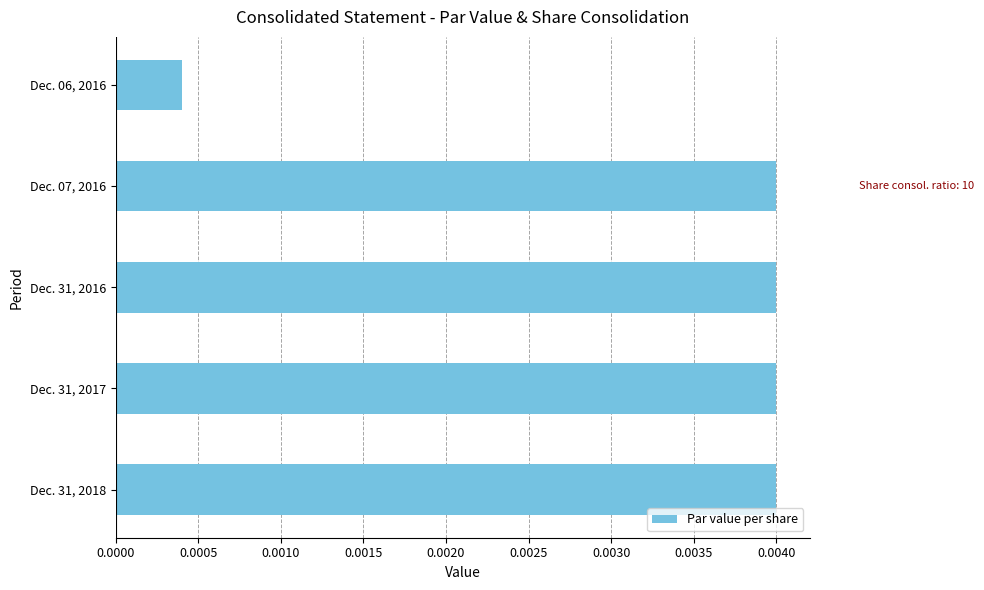

Does the chart contain stacked bars?

No